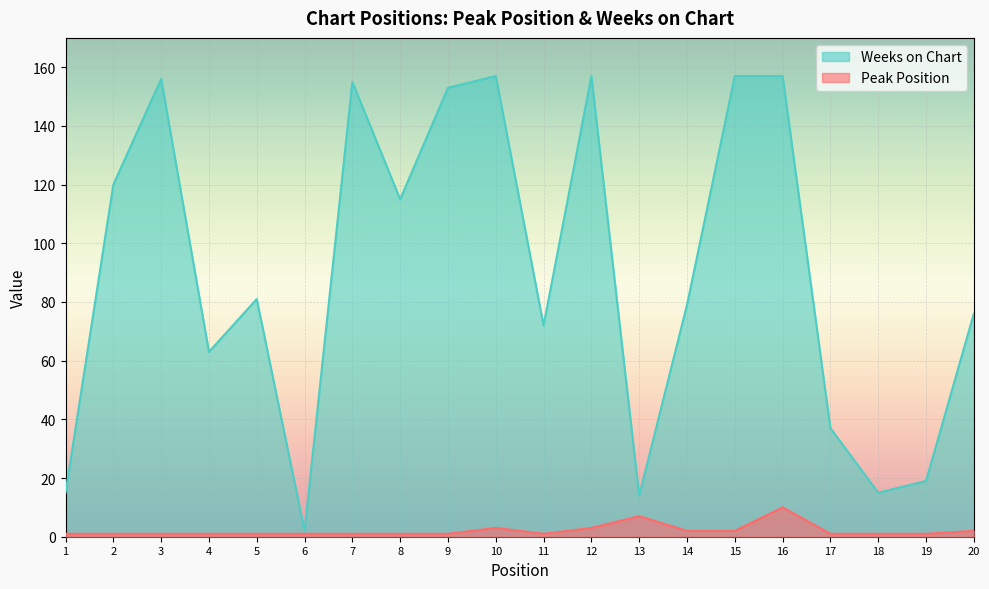

What value does the Weeks on Chart series have at 10, to the nearest 50?

150